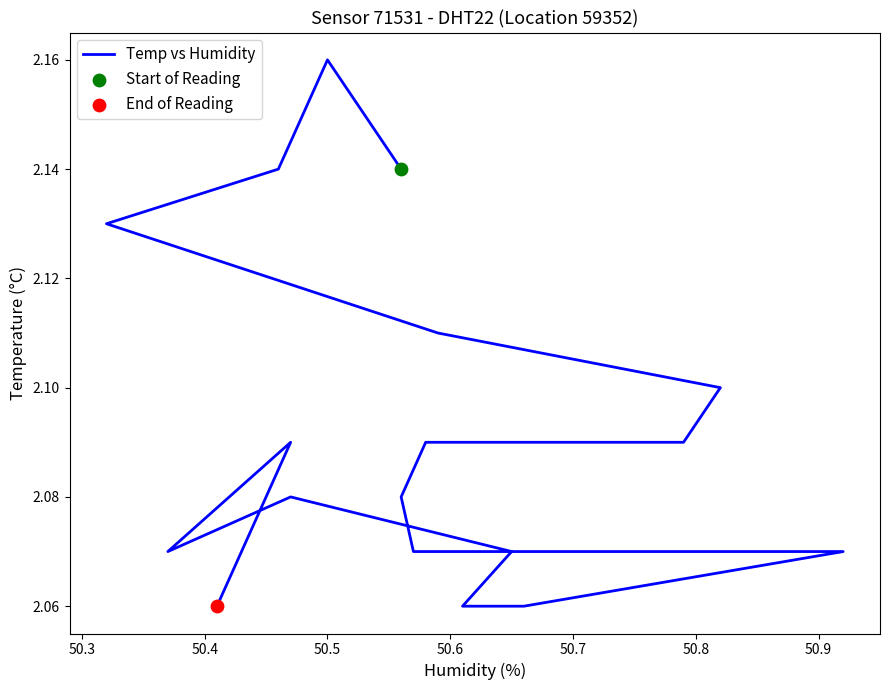

Which has a higher value, 50.7 or 50.4?

50.4